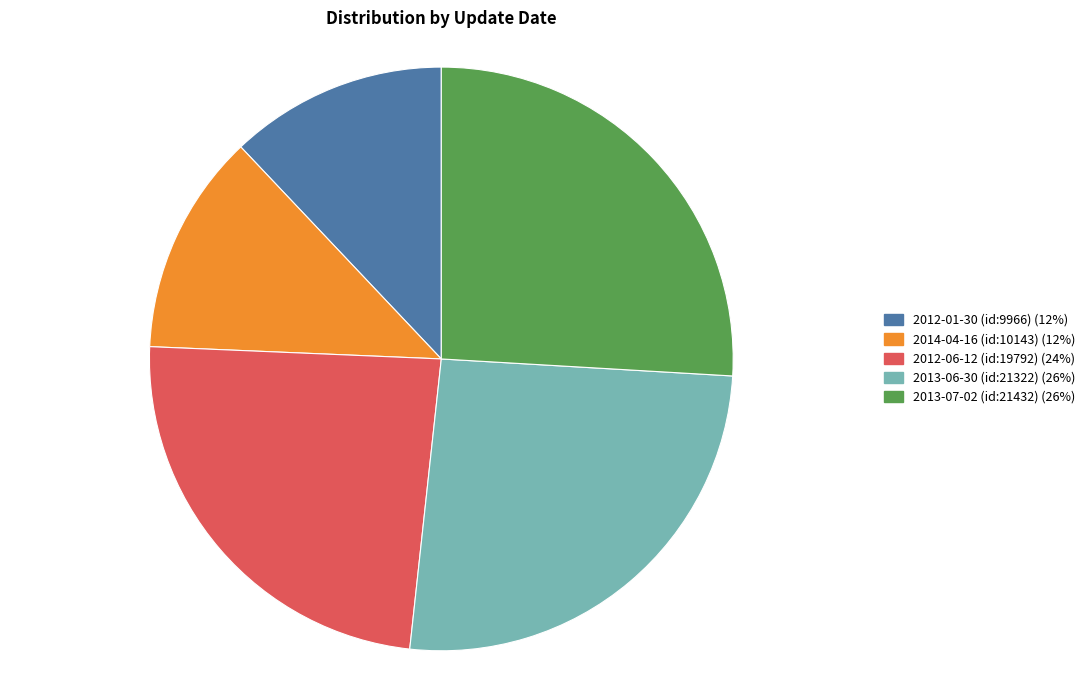

Combined, do 2012-01-30 (id:9966) and 2013-07-02 (id:21432) account for over 50%?

No